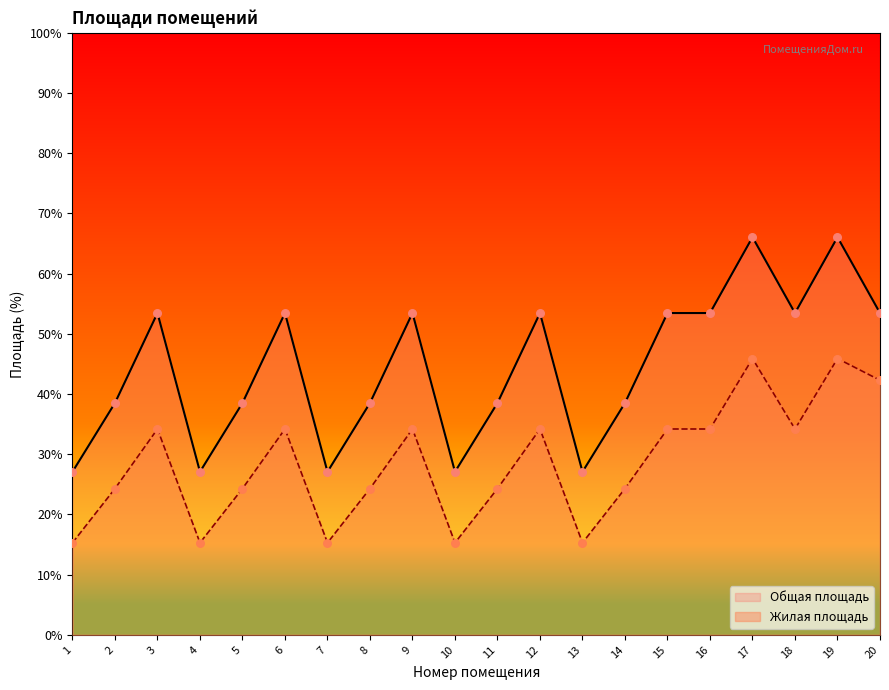

Which series reaches the maximum Y coordinate?

Общая площадь